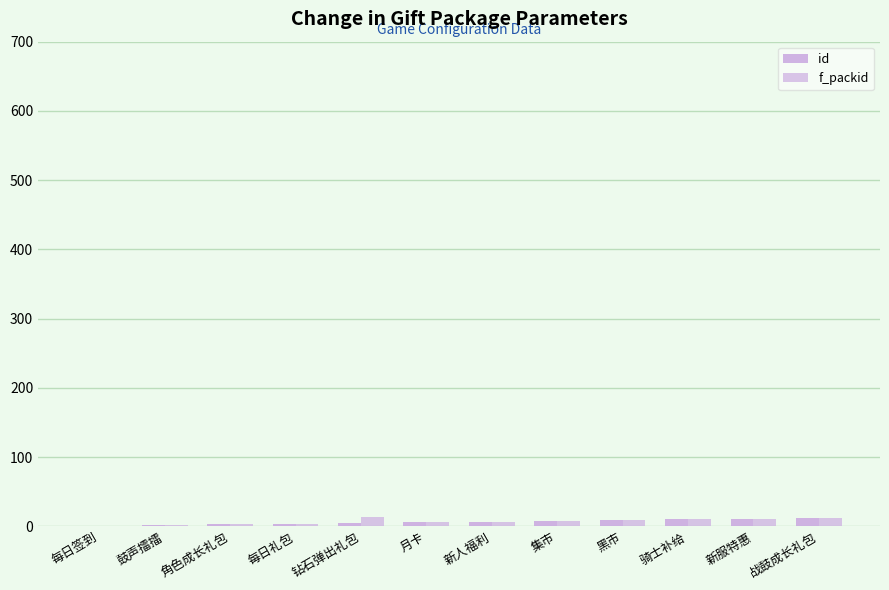

How many series are shown in this chart?

2